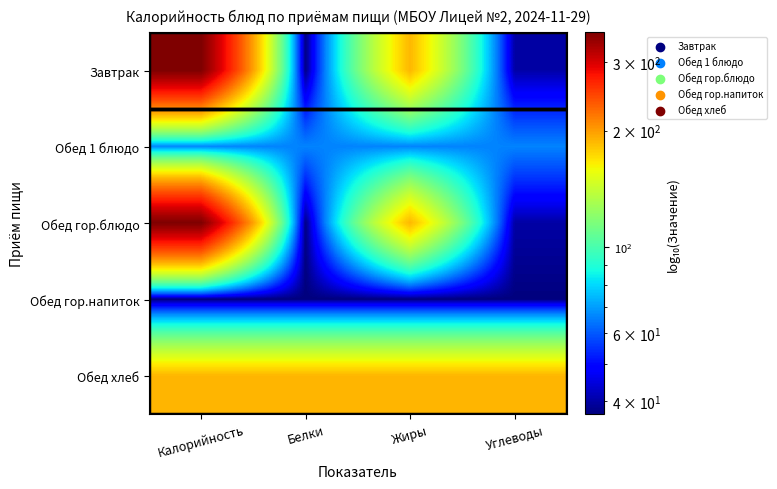

At which category is the sum across all series the highest?

Калорийность